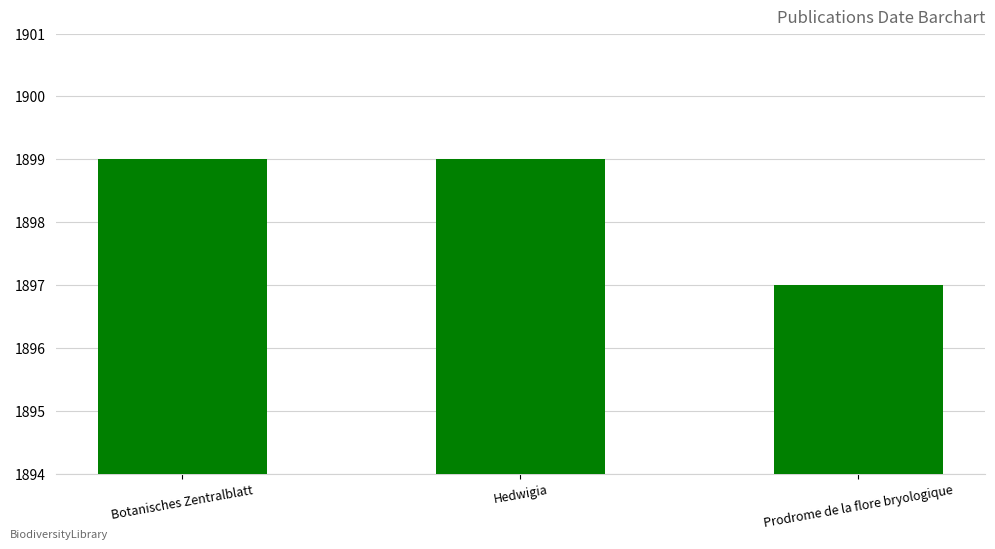

What is the sum of the values at Hedwigia and Prodrome de la flore bryologique?

3796